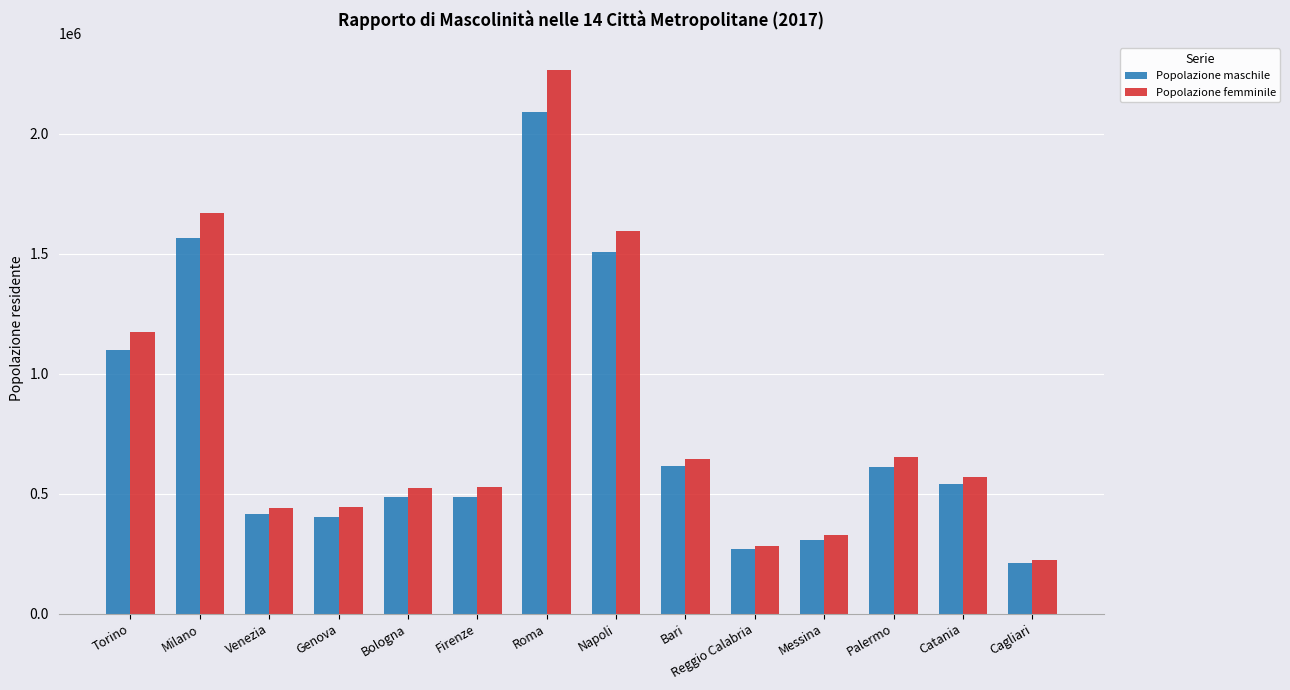

Which category has the highest value across all series?

Roma